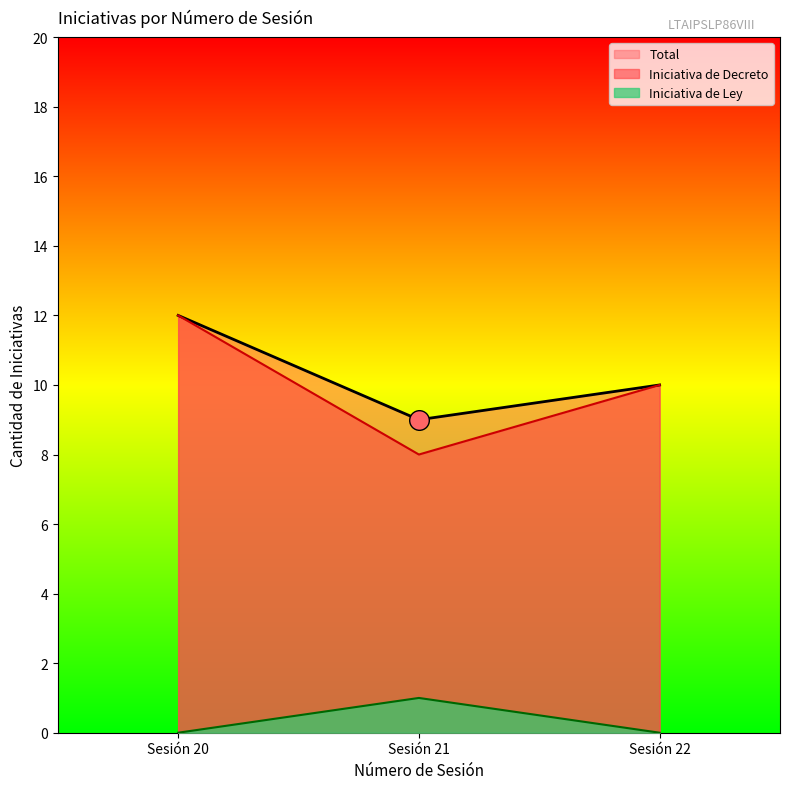

At which category is the sum across all series the highest?

20